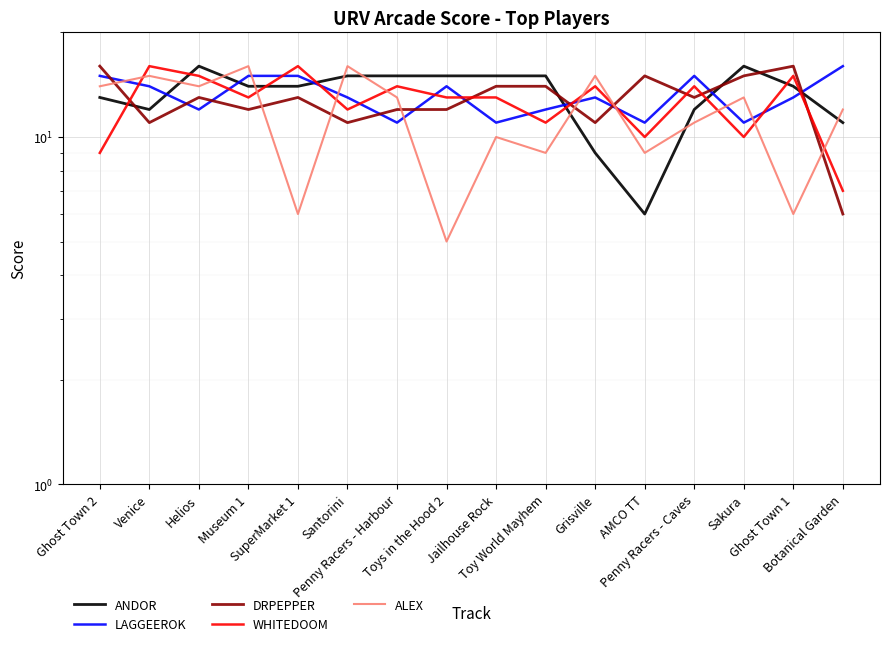

Reading left to right, transcribe all the data shown in this chart.

ANDOR: Ghost Town 2=13	Venice=12	Helios=16	Museum 1=14	SuperMarket 1=14	Santorini=15	Penny Racers - Harbour=15	Toys in the Hood 2=15	Jailhouse Rock=15	Toy World Mayhem=15	Grisville=9	AMCO TT=6	Penny Racers - Caves=12	Sakura=16	Ghost Town 1=14	Botanical Garden=11
LAGGEEROK: Ghost Town 2=15	Venice=14	Helios=12	Museum 1=15	SuperMarket 1=15	Santorini=13	Penny Racers - Harbour=11	Toys in the Hood 2=14	Jailhouse Rock=11	Toy World Mayhem=12	Grisville=13	AMCO TT=11	Penny Racers - Caves=15	Sakura=11	Ghost Town 1=13	Botanical Garden=16
DRPEPPER: Ghost Town 2=16	Venice=11	Helios=13	Museum 1=12	SuperMarket 1=13	Santorini=11	Penny Racers - Harbour=12	Toys in the Hood 2=12	Jailhouse Rock=14	Toy World Mayhem=14	Grisville=11	AMCO TT=15	Penny Racers - Caves=13	Sakura=15	Ghost Town 1=16	Botanical Garden=6
WHITEDOOM: Ghost Town 2=9	Venice=16	Helios=15	Museum 1=13	SuperMarket 1=16	Santorini=12	Penny Racers - Harbour=14	Toys in the Hood 2=13	Jailhouse Rock=13	Toy World Mayhem=11	Grisville=14	AMCO TT=10	Penny Racers - Caves=14	Sakura=10	Ghost Town 1=15	Botanical Garden=7
ALEX: Ghost Town 2=14	Venice=15	Helios=14	Museum 1=16	SuperMarket 1=6	Santorini=16	Penny Racers - Harbour=13	Toys in the Hood 2=5	Jailhouse Rock=10	Toy World Mayhem=9	Grisville=15	AMCO TT=9	Penny Racers - Caves=11	Sakura=13	Ghost Town 1=6	Botanical Garden=12